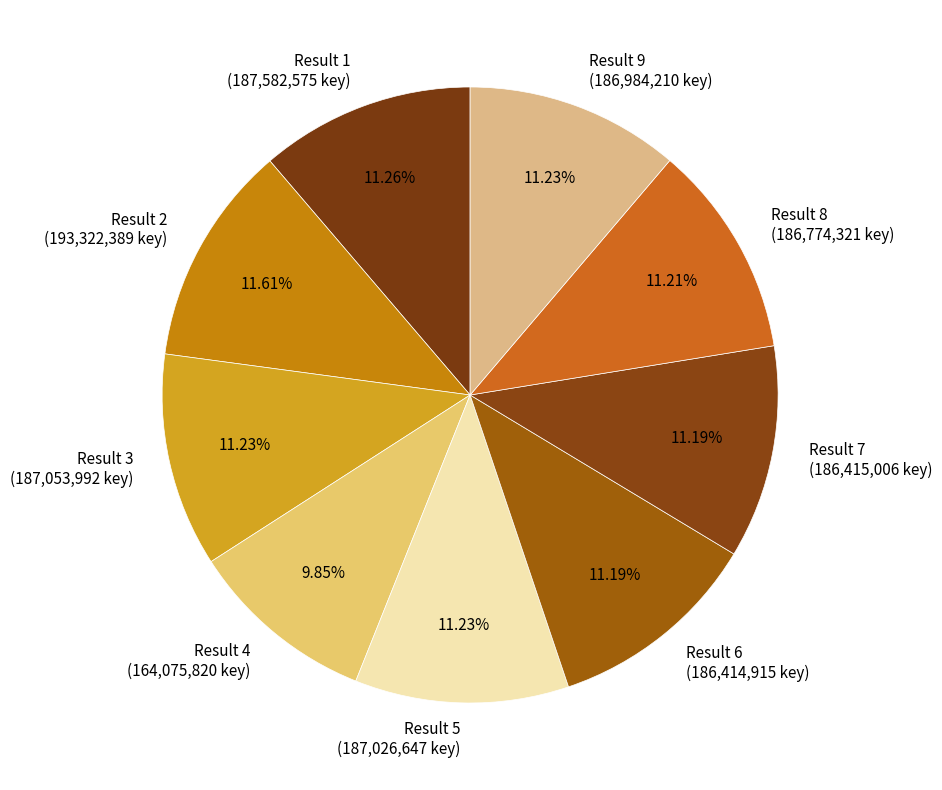

Is there any slice that represents more than half of the pie?

No